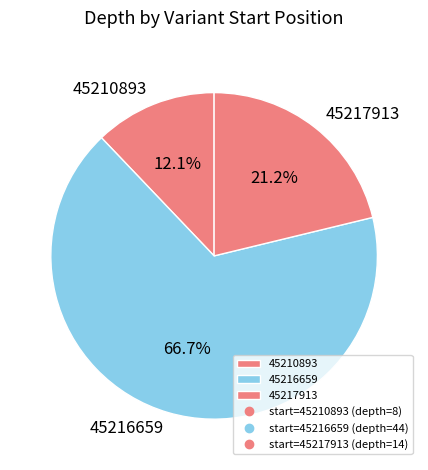

To the nearest percent, what is the difference between the largest and smallest slice percentages?

55%